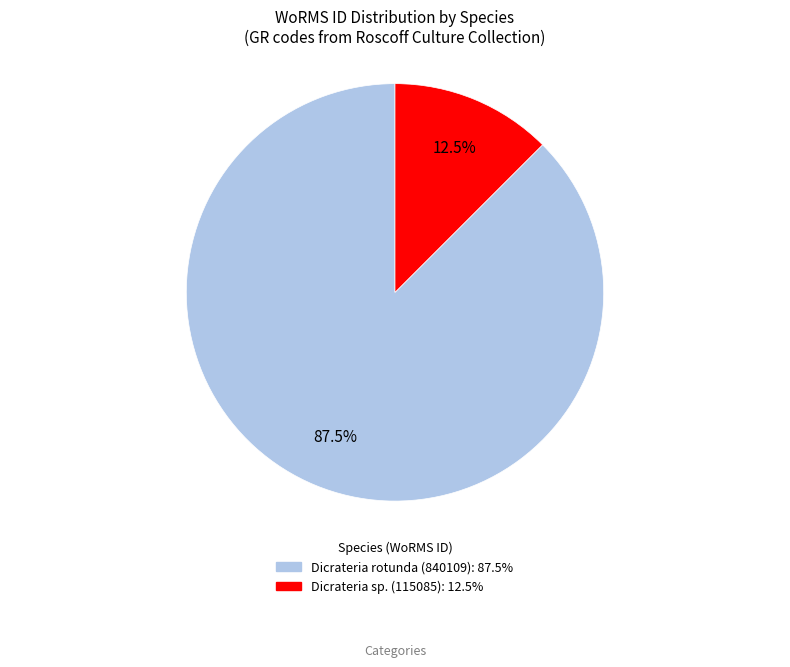

Count the number of slices in the pie.

2